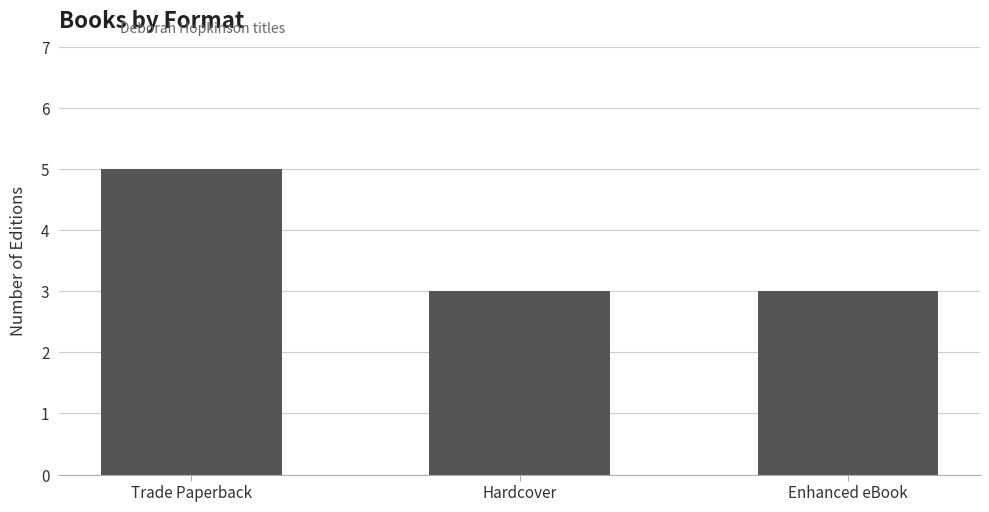

What is the approximate value at Hardcover?

3